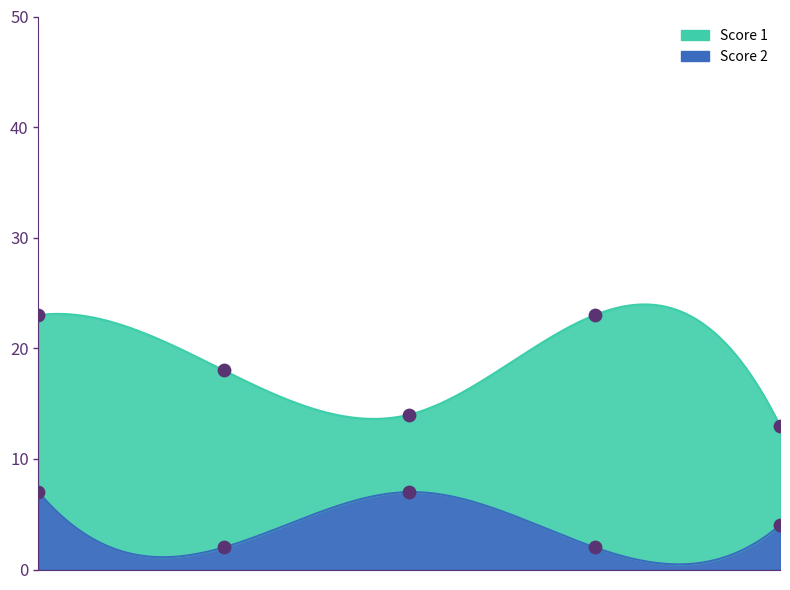

Which series reaches the minimum Y coordinate?

Score 2